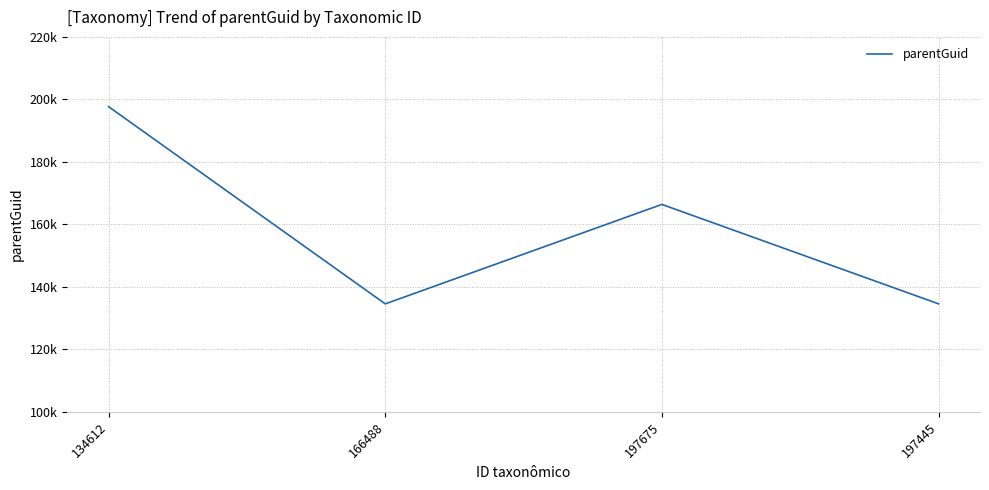

True or false: the data shows 134546 at 166488.

True